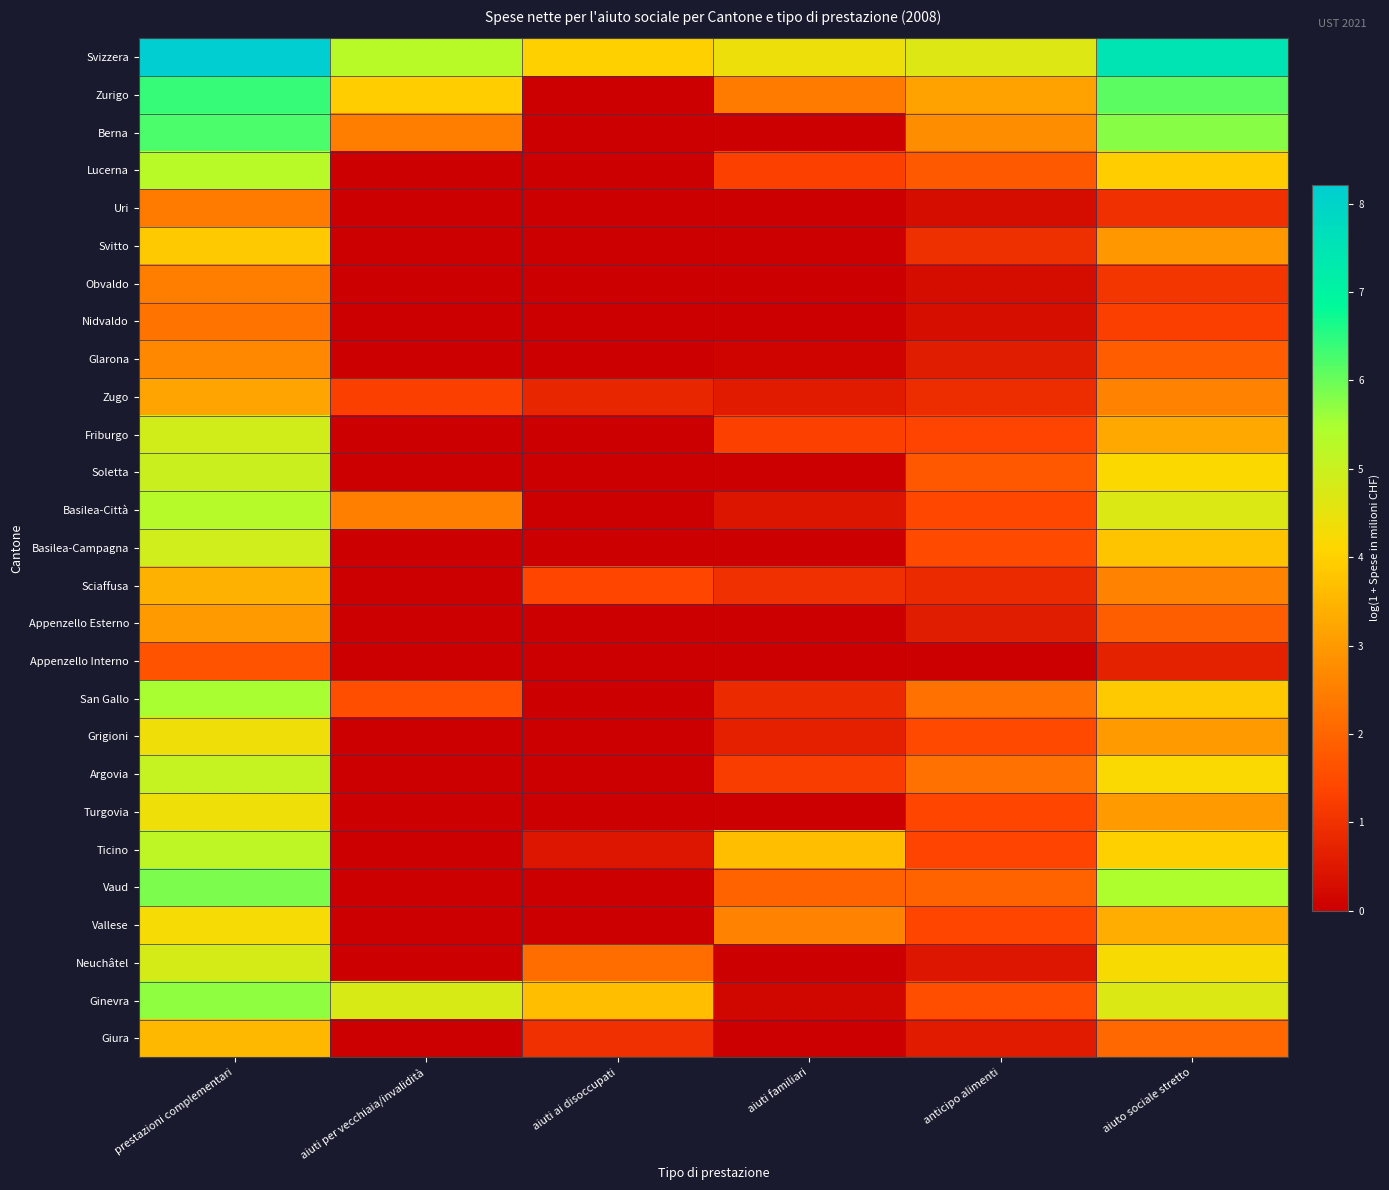

Reading left to right, transcribe all the data shown in this chart.

Svizzera: prestazioni complementari=8.2	aiuti per vecchiaia/invalidità=5.3	aiuti ai disoccupati=4.0	aiuti familiari=4.4	anticipo alimenti=4.7	aiuto sociale stretto=7.5
Zurigo: prestazioni complementari=6.4	aiuti per vecchiaia/invalidità=3.9	aiuti ai disoccupati=0.0	aiuti familiari=2.4	anticipo alimenti=3.2	aiuto sociale stretto=6.1
Berna: prestazioni complementari=6.2	aiuti per vecchiaia/invalidità=2.5	aiuti ai disoccupati=0.0	aiuti familiari=0.0	anticipo alimenti=2.8	aiuto sociale stretto=5.8
Lucerna: prestazioni complementari=5.3	aiuti per vecchiaia/invalidità=0.0	aiuti ai disoccupati=0.0	aiuti familiari=1.3	anticipo alimenti=1.8	aiuto sociale stretto=3.9
Uri: prestazioni complementari=2.4	aiuti per vecchiaia/invalidità=0.0	aiuti ai disoccupati=0.0	aiuti familiari=0.0	anticipo alimenti=0.3	aiuto sociale stretto=1.0
Svitto: prestazioni complementari=3.9	aiuti per vecchiaia/invalidità=0.0	aiuti ai disoccupati=0.0	aiuti familiari=0.0	anticipo alimenti=1.0	aiuto sociale stretto=3.0
Obvaldo: prestazioni complementari=2.5	aiuti per vecchiaia/invalidità=0.0	aiuti ai disoccupati=0.0	aiuti familiari=0.0	anticipo alimenti=0.3	aiuto sociale stretto=1.1
Nidvaldo: prestazioni complementari=2.3	aiuti per vecchiaia/invalidità=0.0	aiuti ai disoccupati=0.0	aiuti familiari=0.0	anticipo alimenti=0.3	aiuto sociale stretto=1.3
Glarona: prestazioni complementari=2.7	aiuti per vecchiaia/invalidità=0.0	aiuti ai disoccupati=0.0	aiuti familiari=0.1	anticipo alimenti=0.6	aiuto sociale stretto=1.8
Zugo: prestazioni complementari=3.2	aiuti per vecchiaia/invalidità=1.3	aiuti ai disoccupati=0.8	aiuti familiari=0.6	anticipo alimenti=0.9	aiuto sociale stretto=2.6
Friburgo: prestazioni complementari=4.9	aiuti per vecchiaia/invalidità=0.0	aiuti ai disoccupati=0.0	aiuti familiari=1.3	anticipo alimenti=1.4	aiuto sociale stretto=3.3
Soletta: prestazioni complementari=5.0	aiuti per vecchiaia/invalidità=0.0	aiuti ai disoccupati=0.0	aiuti familiari=0.0	anticipo alimenti=1.7	aiuto sociale stretto=4.1
Basilea-Città: prestazioni complementari=5.3	aiuti per vecchiaia/invalidità=2.5	aiuti ai disoccupati=0.0	aiuti familiari=0.4	anticipo alimenti=1.4	aiuto sociale stretto=4.7
Basilea-Campagna: prestazioni complementari=4.9	aiuti per vecchiaia/invalidità=0.0	aiuti ai disoccupati=0.0	aiuti familiari=0.0	anticipo alimenti=1.5	aiuto sociale stretto=3.8
Sciaffusa: prestazioni complementari=3.4	aiuti per vecchiaia/invalidità=0.0	aiuti ai disoccupati=1.4	aiuti familiari=1.0	anticipo alimenti=0.9	aiuto sociale stretto=2.6
Appenzello Esterno: prestazioni complementari=3.0	aiuti per vecchiaia/invalidità=0.0	aiuti ai disoccupati=0.0	aiuti familiari=0.0	anticipo alimenti=0.6	aiuto sociale stretto=1.9
Appenzello Interno: prestazioni complementari=1.7	aiuti per vecchiaia/invalidità=0.0	aiuti ai disoccupati=0.0	aiuti familiari=0.0	anticipo alimenti=0.0	aiuto sociale stretto=0.7
San Gallo: prestazioni complementari=5.5	aiuti per vecchiaia/invalidità=1.5	aiuti ai disoccupati=0.0	aiuti familiari=0.8	anticipo alimenti=2.2	aiuto sociale stretto=3.9
Grigioni: prestazioni complementari=4.4	aiuti per vecchiaia/invalidità=0.0	aiuti ai disoccupati=0.0	aiuti familiari=0.6	anticipo alimenti=1.5	aiuto sociale stretto=3.0
Argovia: prestazioni complementari=5.1	aiuti per vecchiaia/invalidità=0.0	aiuti ai disoccupati=0.0	aiuti familiari=1.2	anticipo alimenti=2.2	aiuto sociale stretto=4.2
Turgovia: prestazioni complementari=4.4	aiuti per vecchiaia/invalidità=0.0	aiuti ai disoccupati=0.0	aiuti familiari=0.0	anticipo alimenti=1.4	aiuto sociale stretto=3.0
Ticino: prestazioni complementari=5.2	aiuti per vecchiaia/invalidità=0.0	aiuti ai disoccupati=0.5	aiuti familiari=3.7	anticipo alimenti=1.4	aiuto sociale stretto=4.0
Vaud: prestazioni complementari=5.9	aiuti per vecchiaia/invalidità=0.0	aiuti ai disoccupati=0.0	aiuti familiari=2.0	anticipo alimenti=2.0	aiuto sociale stretto=5.4
Vallese: prestazioni complementari=4.2	aiuti per vecchiaia/invalidità=0.0	aiuti ai disoccupati=0.0	aiuti familiari=2.6	anticipo alimenti=1.4	aiuto sociale stretto=3.4
Neuchâtel: prestazioni complementari=4.8	aiuti per vecchiaia/invalidità=0.0	aiuti ai disoccupati=2.2	aiuti familiari=0.0	anticipo alimenti=0.5	aiuto sociale stretto=4.2
Ginevra: prestazioni complementari=5.7	aiuti per vecchiaia/invalidità=4.8	aiuti ai disoccupati=3.7	aiuti familiari=0.1	anticipo alimenti=1.5	aiuto sociale stretto=4.7
Giura: prestazioni complementari=3.5	aiuti per vecchiaia/invalidità=0.0	aiuti ai disoccupati=1.0	aiuti familiari=0.0	anticipo alimenti=0.6	aiuto sociale stretto=2.1